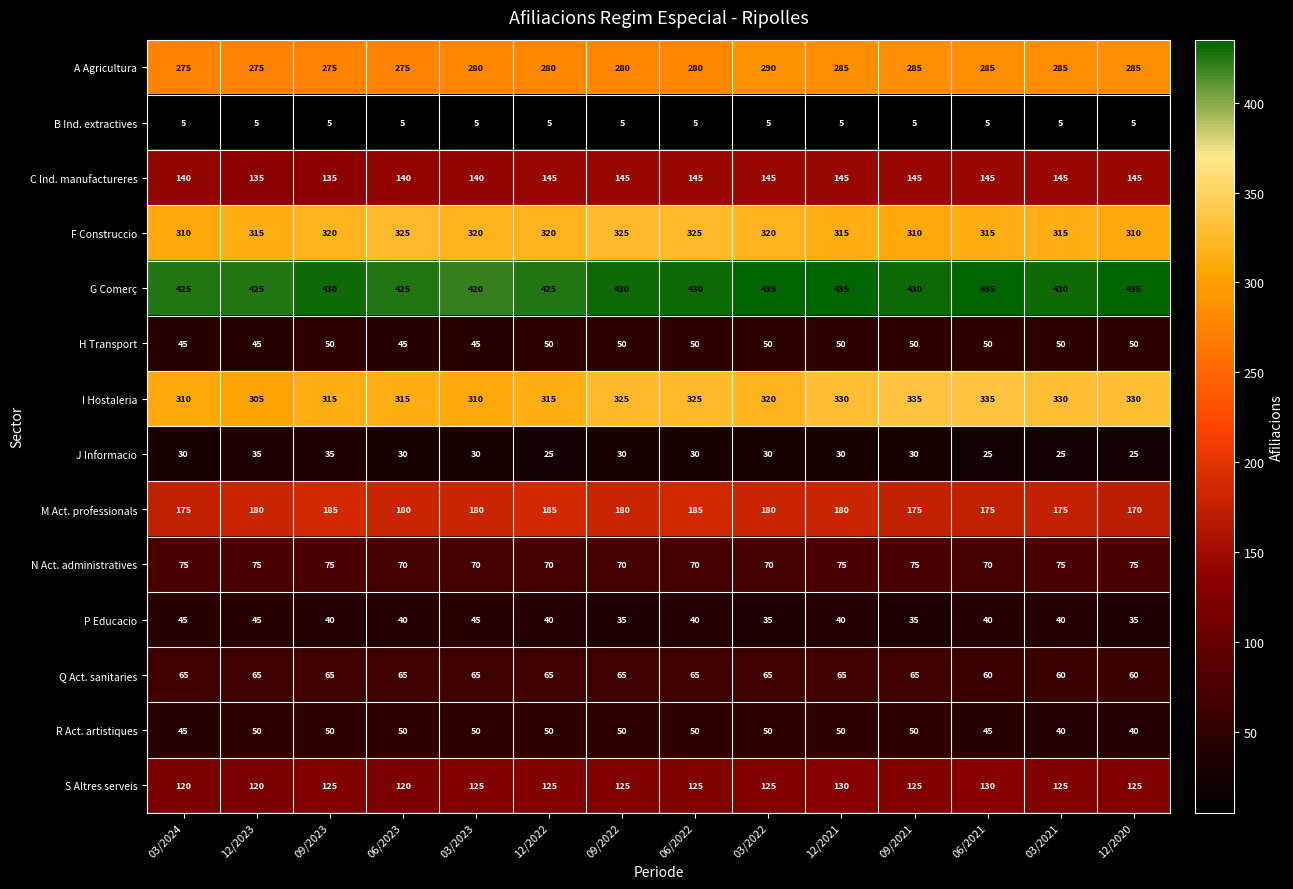

What is the minimum value for R Act. artistiques?

40